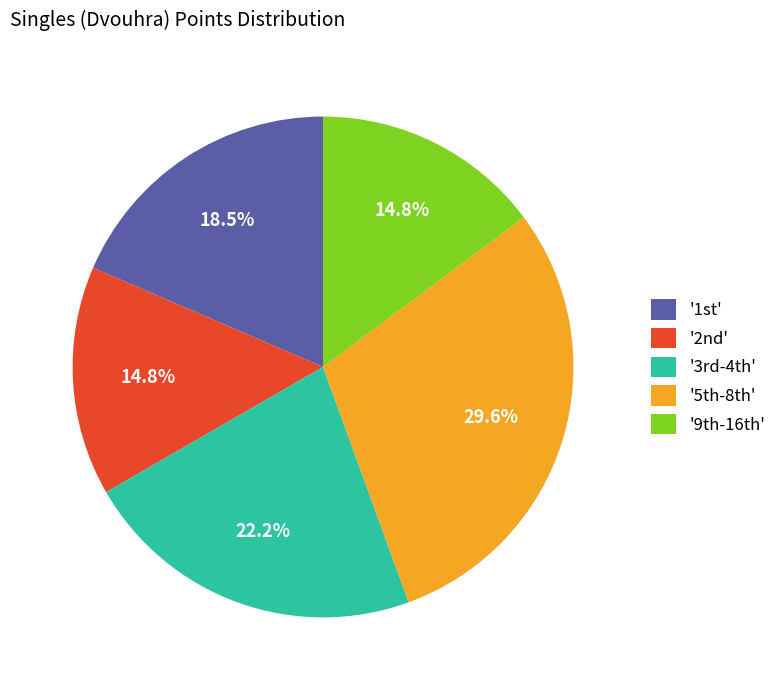

What is the largest slice in the pie chart?

'5th-8th'